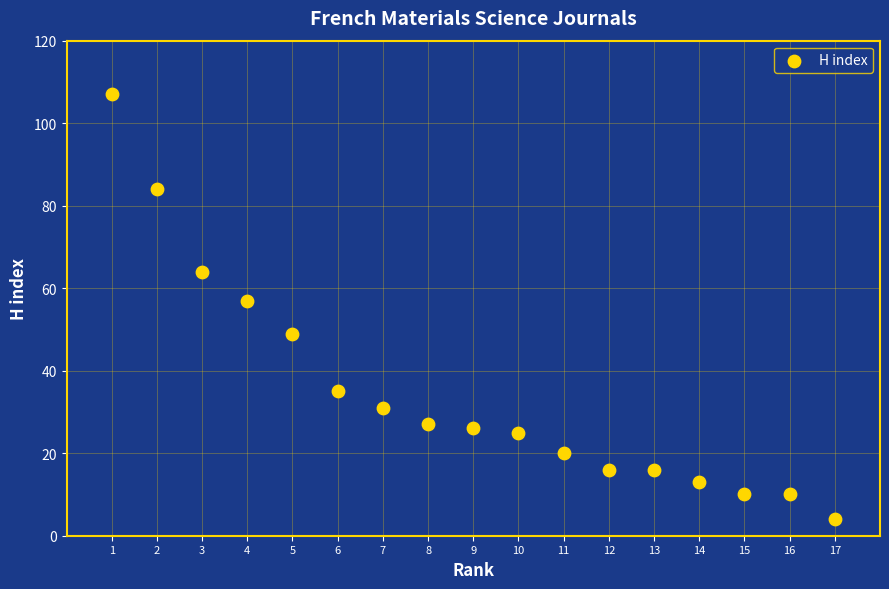

What is the range of X values (max minus min)?

16